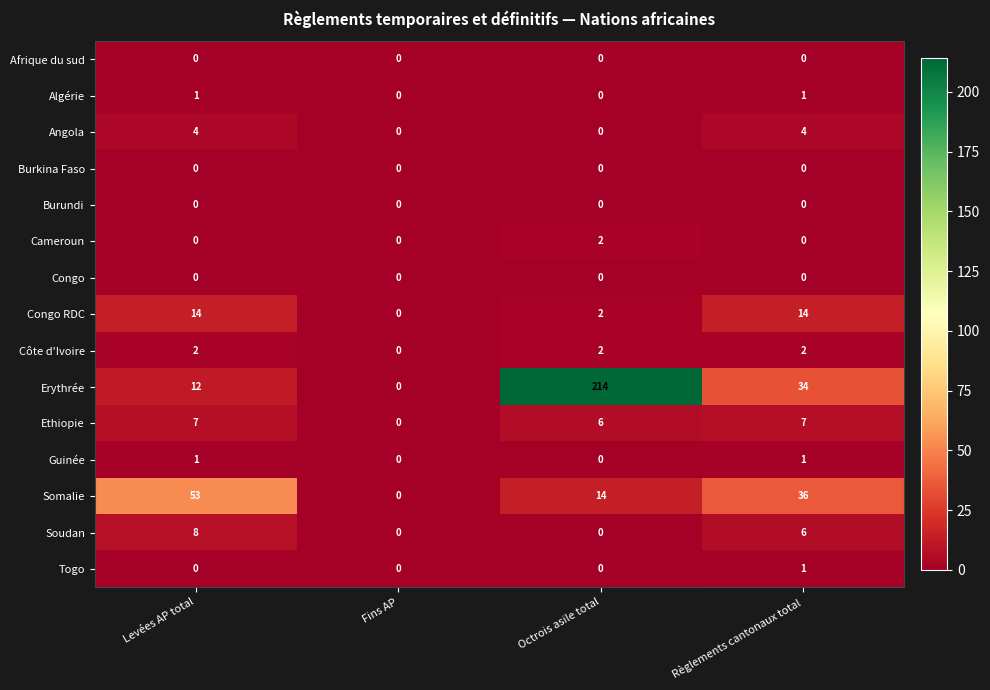

What is the spread (max minus min) of values at Levées AP total?

53